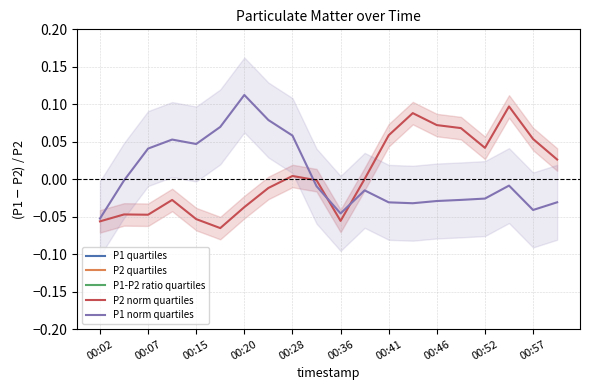

Is it true that P2 quartiles equals -1.1 at 00:20?

False